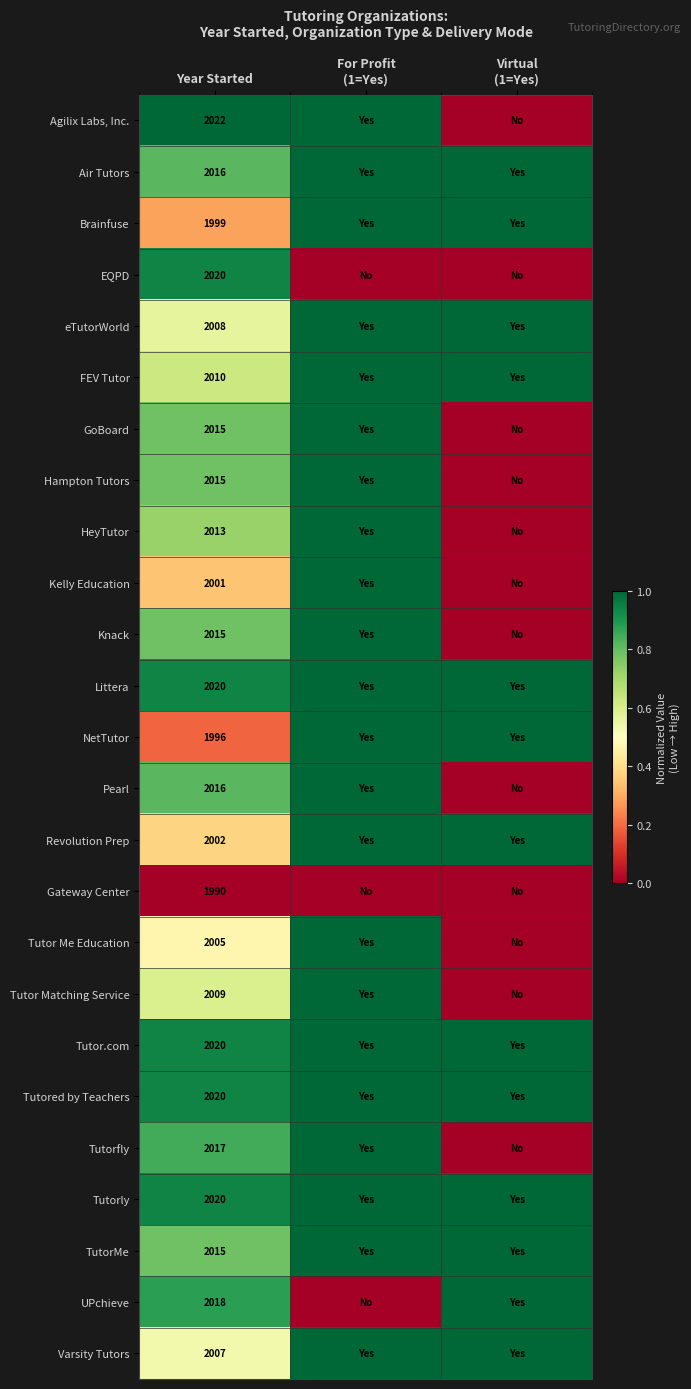

True or false: Tutor Me Education has a value of 2005 at Year Started.

True